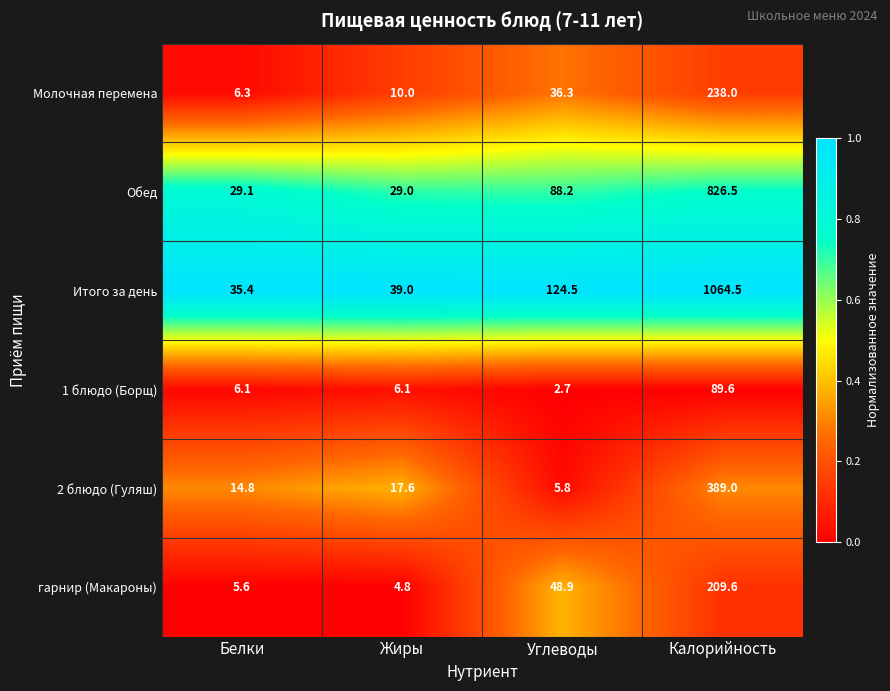

What is the difference between the highest and lowest values at Углеводы?

121.8